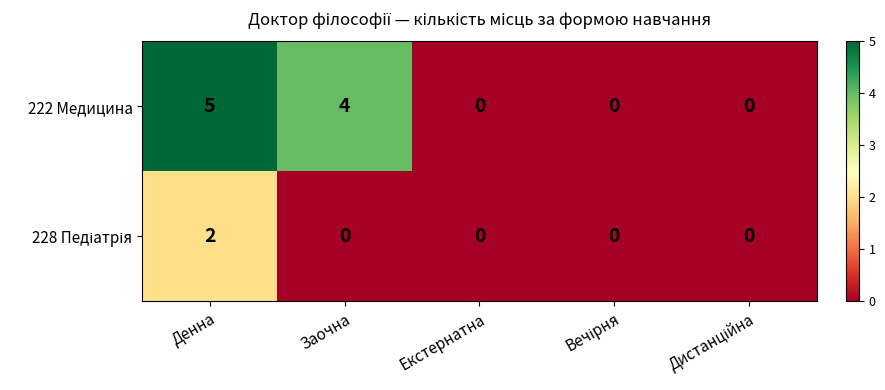

Which series has the largest total across all categories?

222 Медицина